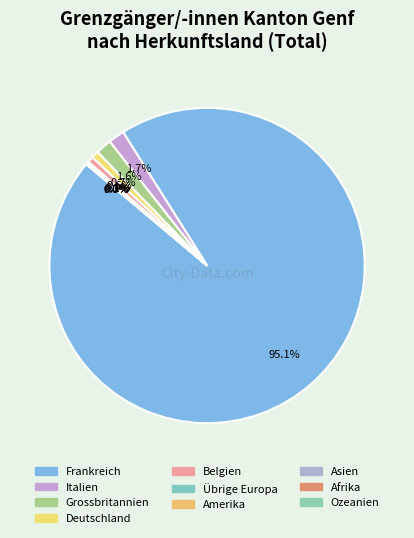

To the nearest percent, what is the difference between the largest and smallest slice percentages?

95%